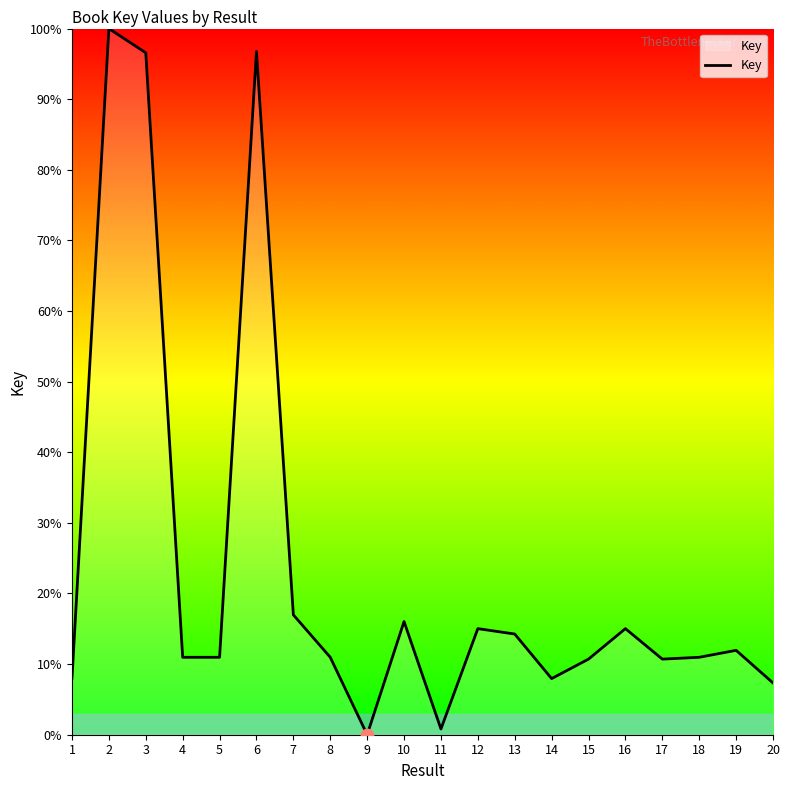

What is the change in value from 14 to 19?

+4.0